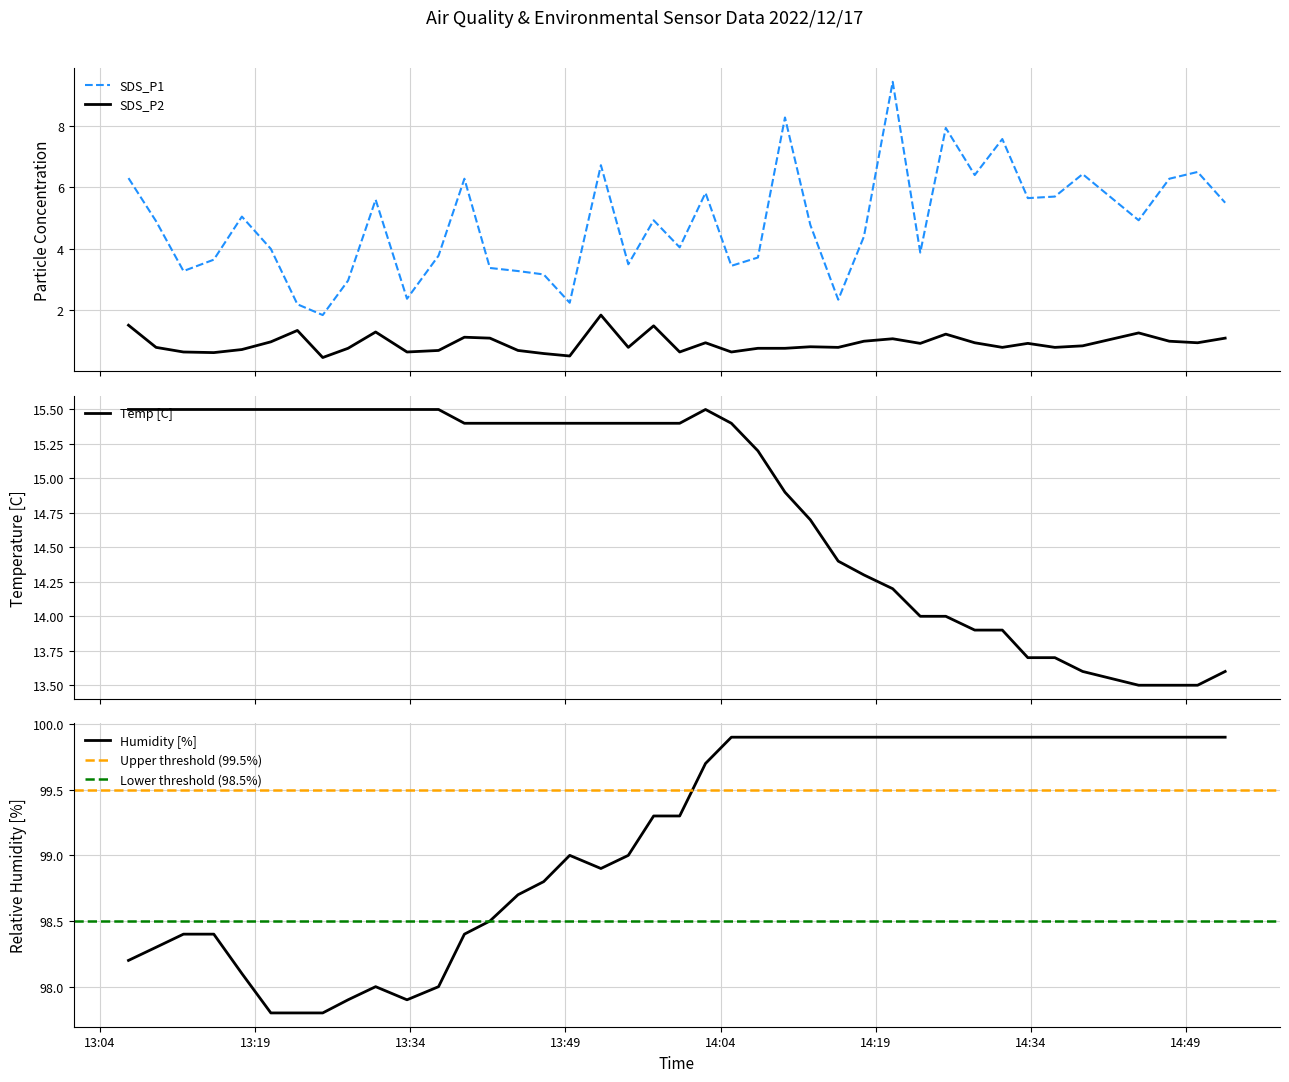

What is the maximum value for Temp [C]?

15.5